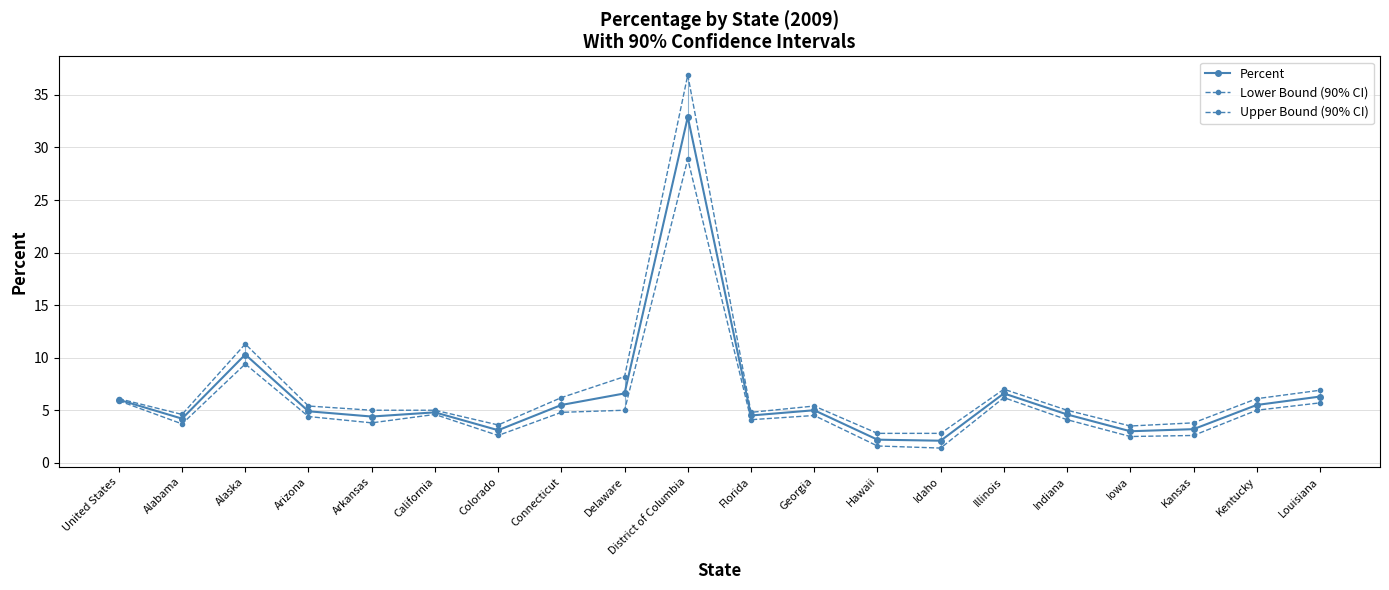

Rank the series by their average value, from highest to lowest.

Upper Bound (90% CI), Percent, Lower Bound (90% CI)